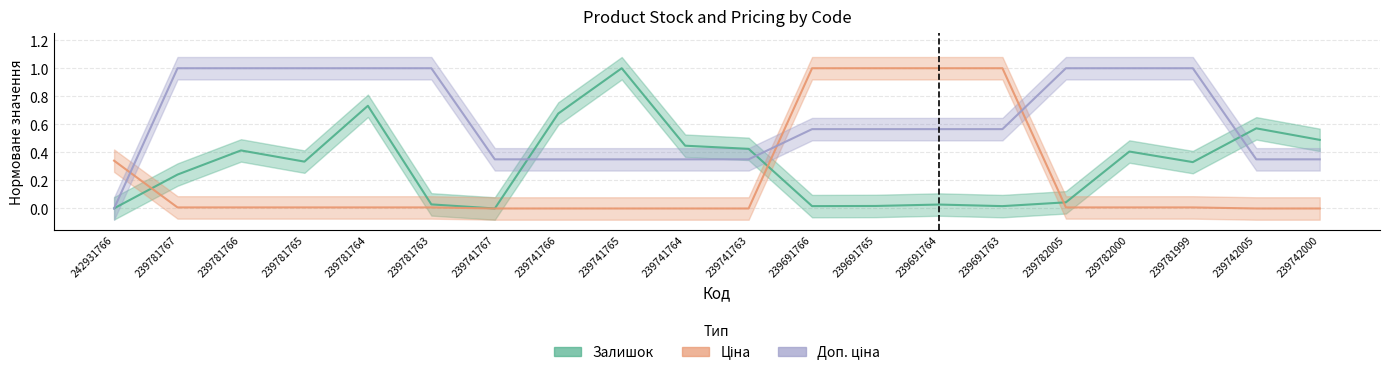

What is the maximum value for Залишок?

1.0